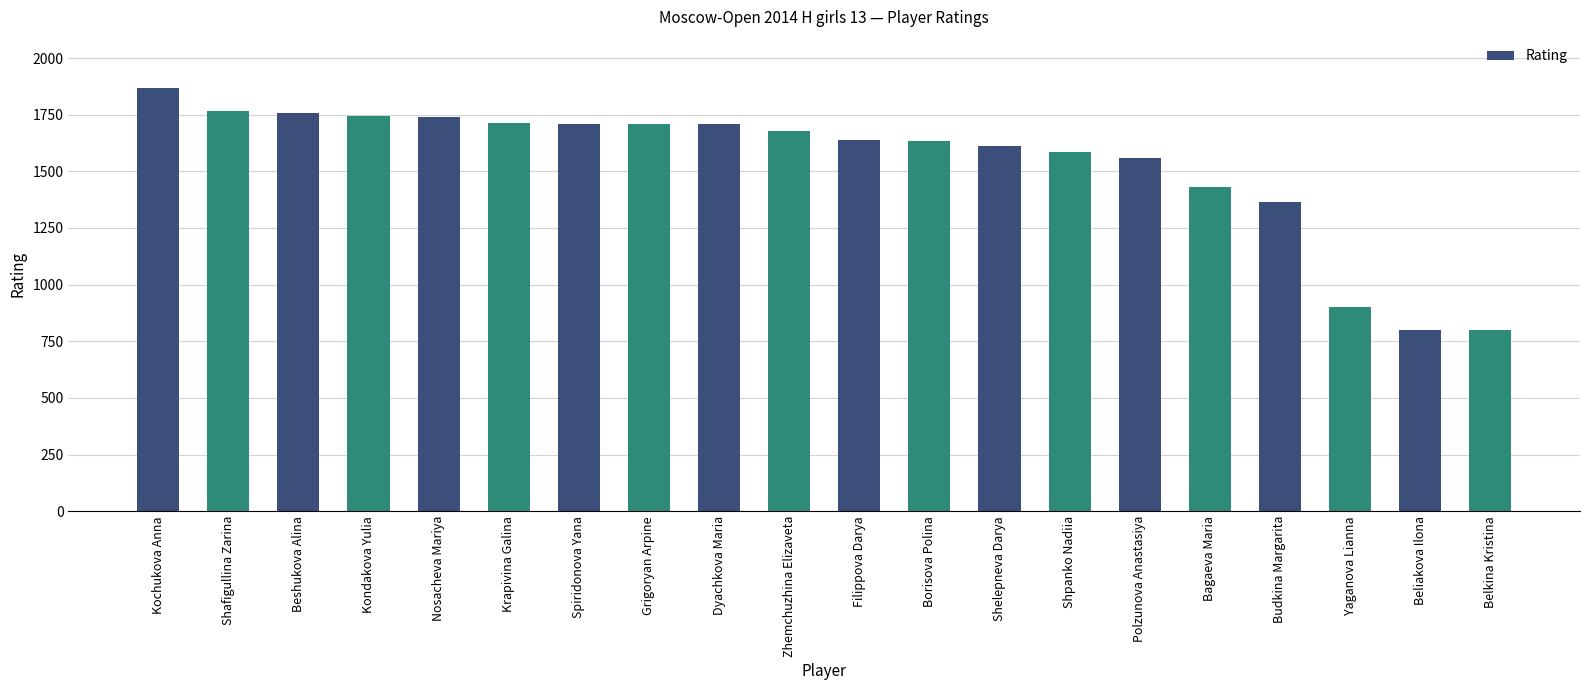

At which label is the value closest to 1334?

Budkina Margarita